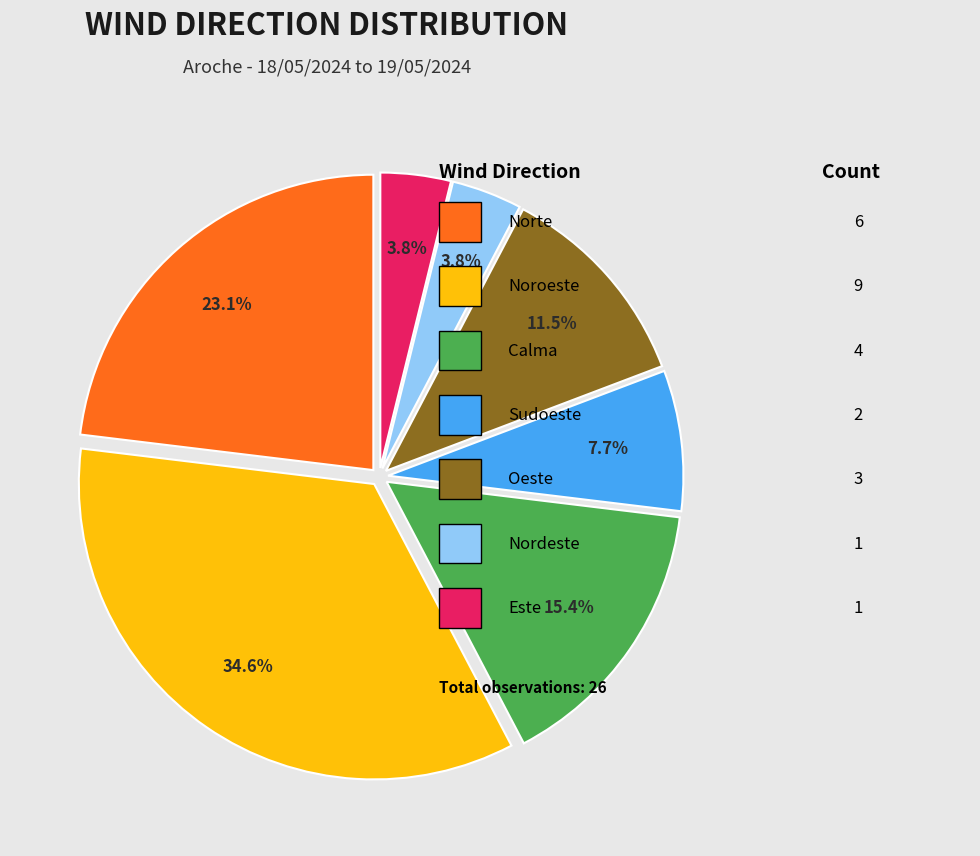

Is there a majority slice in this chart?

No